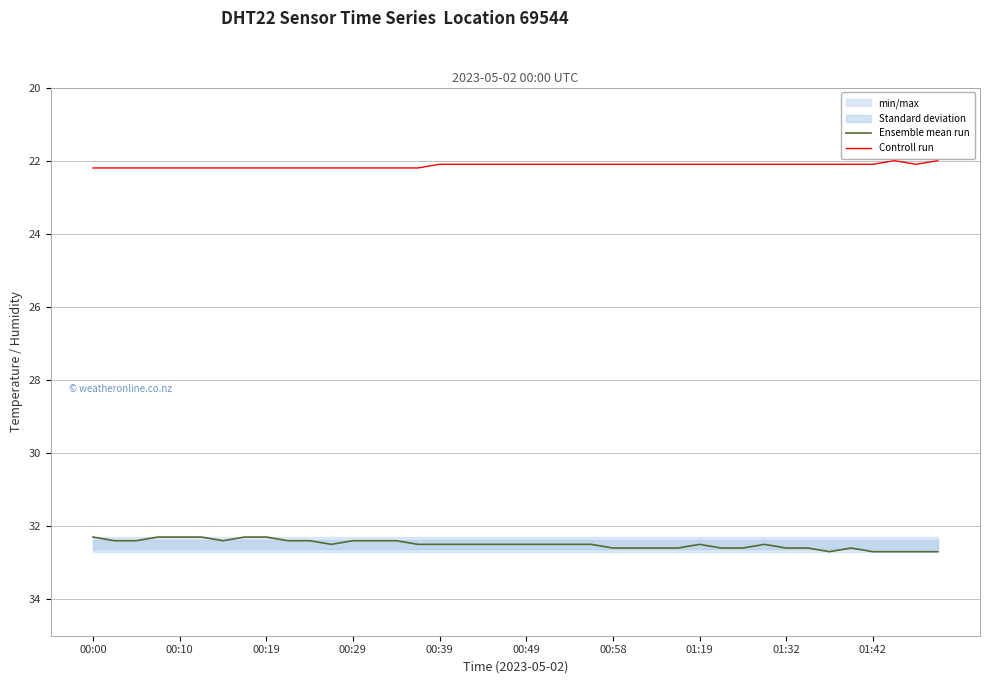

The Ensemble mean run series shows 14.7 at 35. True or false?

False